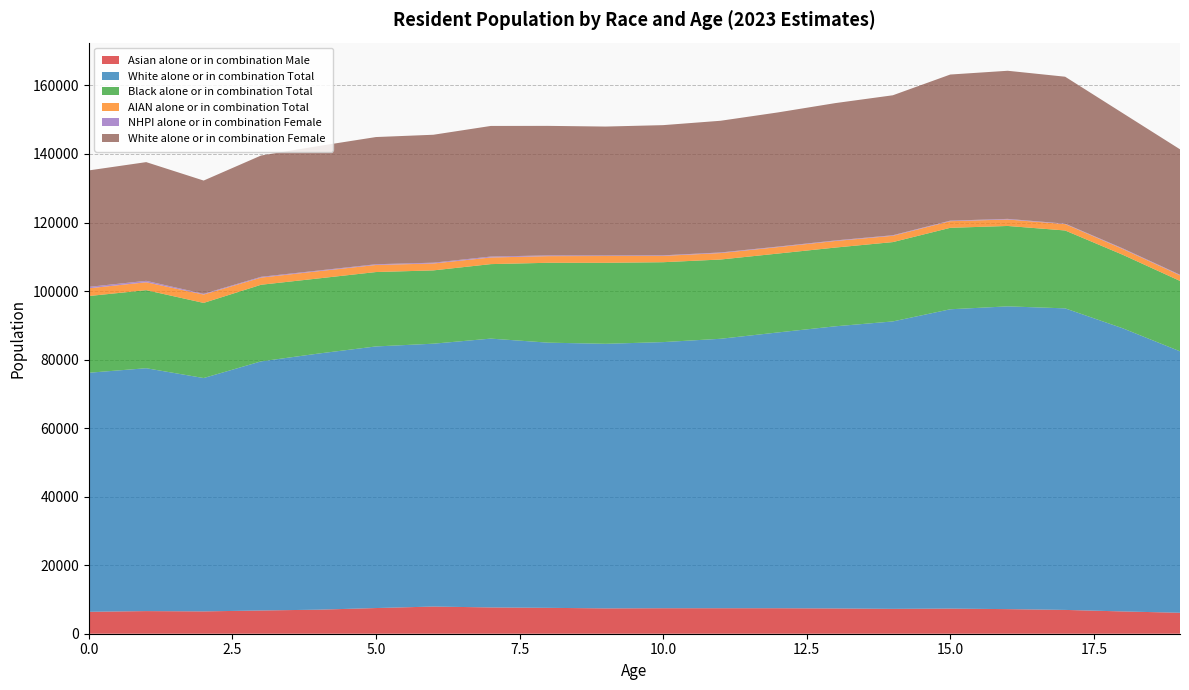

Reading left to right, extract all data points from this chart.

Asian alone or in combination Male: 6396	6603	6515	6780	7016	7492	7931	7671	7555	7393	7439	7438	7439	7373	7259	7330	7178	6949	6505	6114
White alone or in combination Total: 69763	70877	68101	72699	74746	76344	76709	78452	77382	77212	77665	78633	80484	82344	83876	87354	88353	87999	82647	76300
Black alone or in combination Total: 22386	22783	21925	22359	21926	21712	21390	21739	23313	23639	23313	23131	23020	22977	23152	23771	23465	22730	21462	20541
AIAN alone or in combination Total: 2262	2301	2442	2082	2104	2062	2016	1928	1939	1983	1843	1881	1877	1914	1838	1934	1884	1863	1685	1644
NHPI alone or in combination Female: 415	417	212	237	201	215	234	275	220	162	165	177	154	165	167	159	182	132	182	168
White alone or in combination Female: 33984	34645	33051	35399	36322	37118	37333	38118	37794	37617	37993	38434	39158	40079	40841	42639	43223	42876	39472	36598